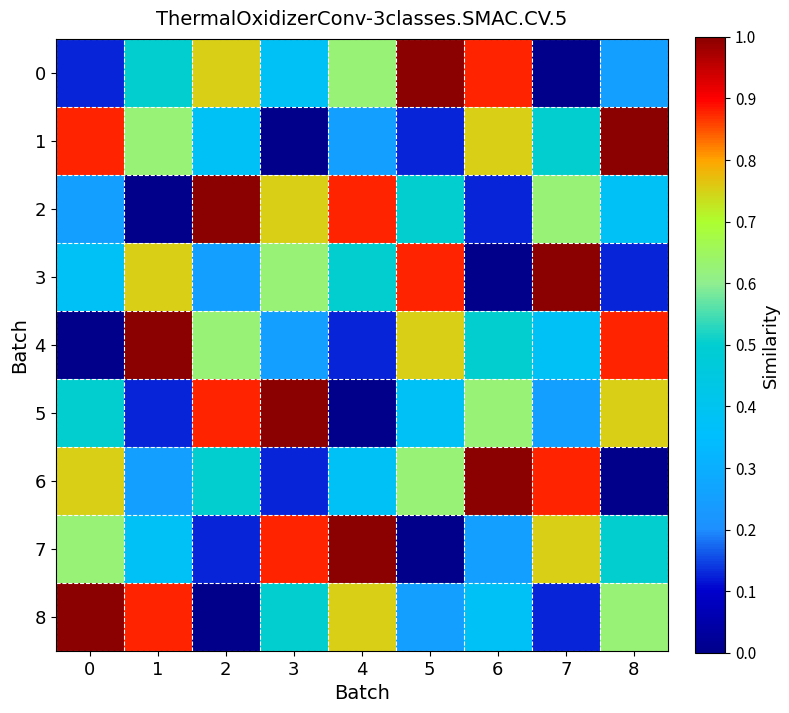

Which category has the highest value across all series?

5